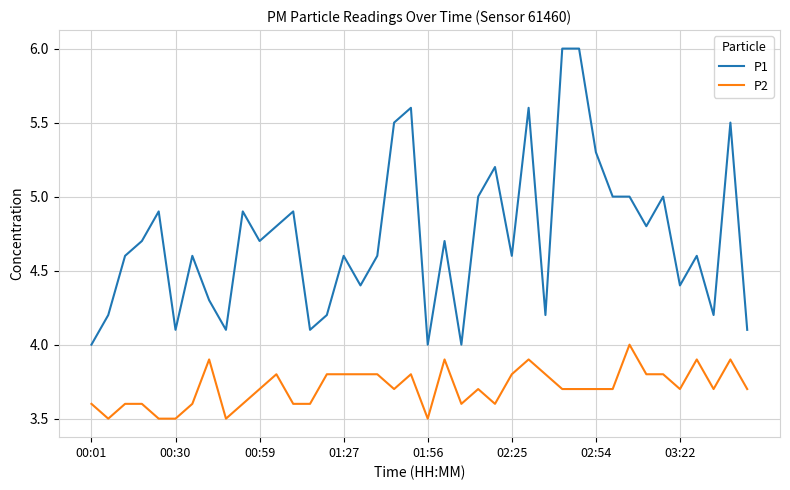

What is the maximum value for P2?

4.0